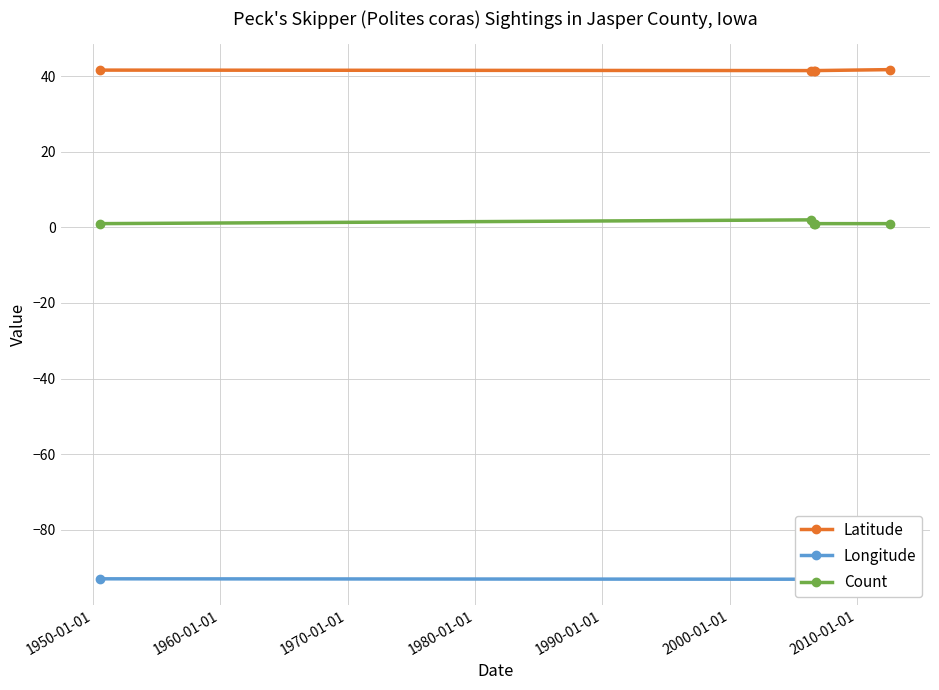

What is the average value of the Count series?

1.2